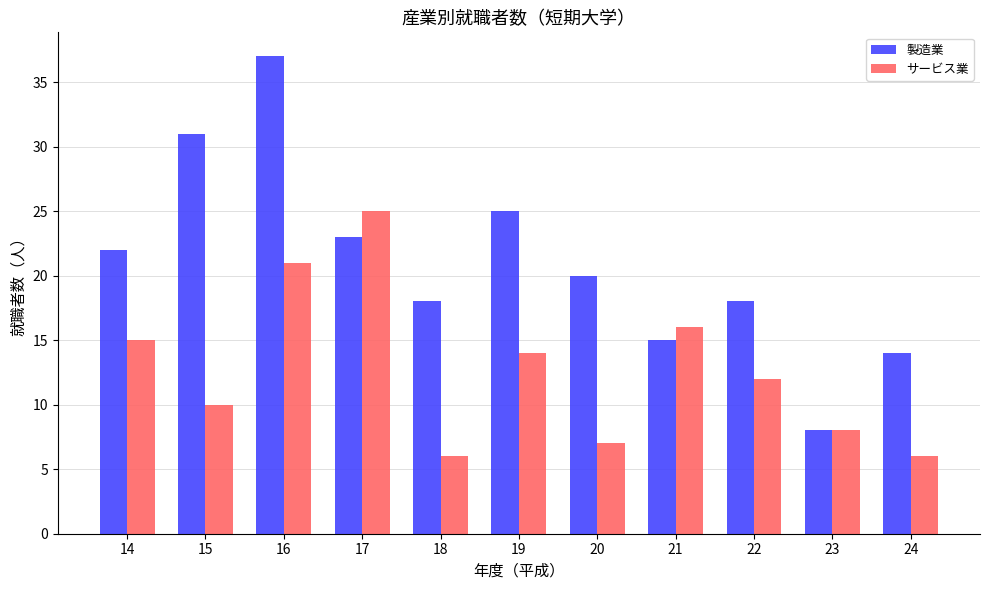

How many values in the 製造業 series are below 20?

5